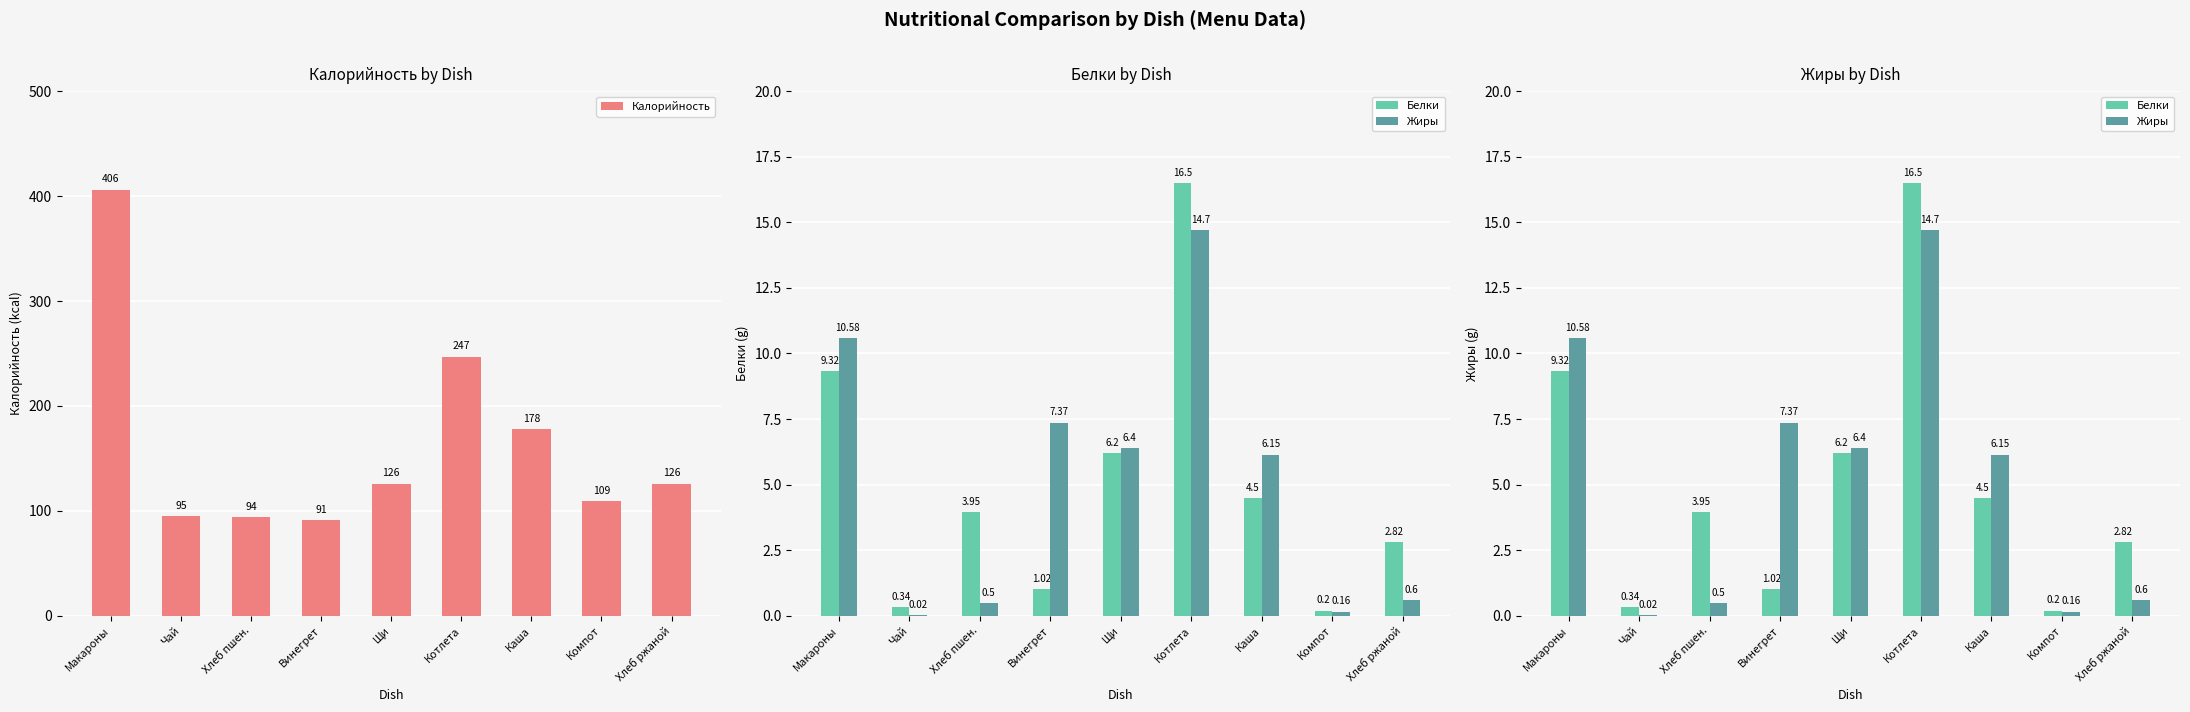

Which series has the largest total across all categories?

Калорийность